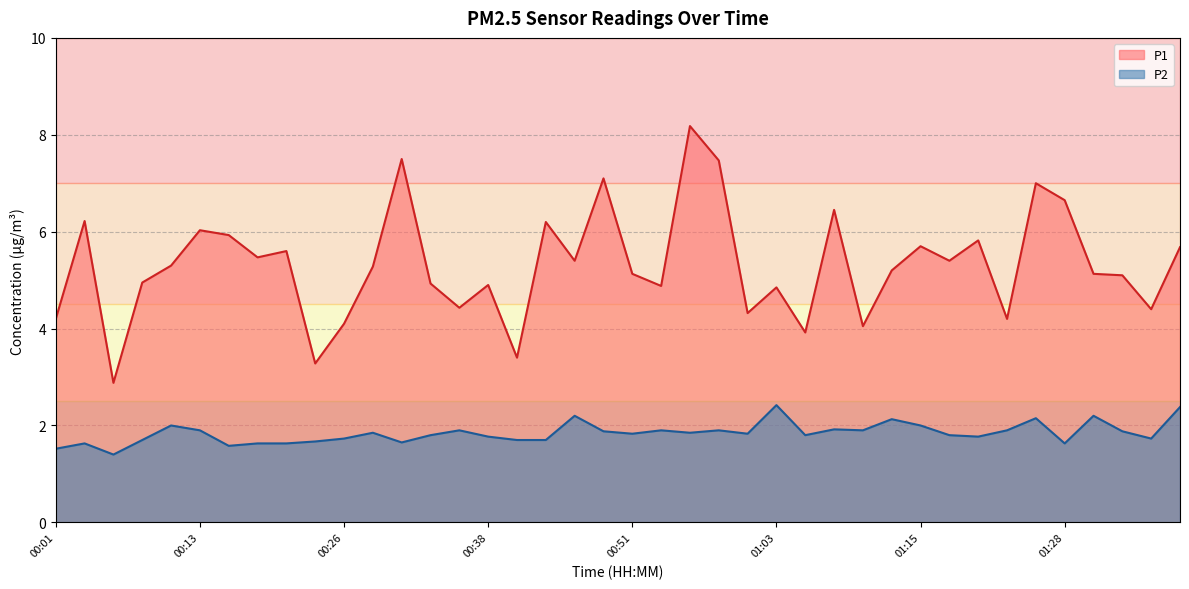

At which category does P1 reach its first local valley?

00:06